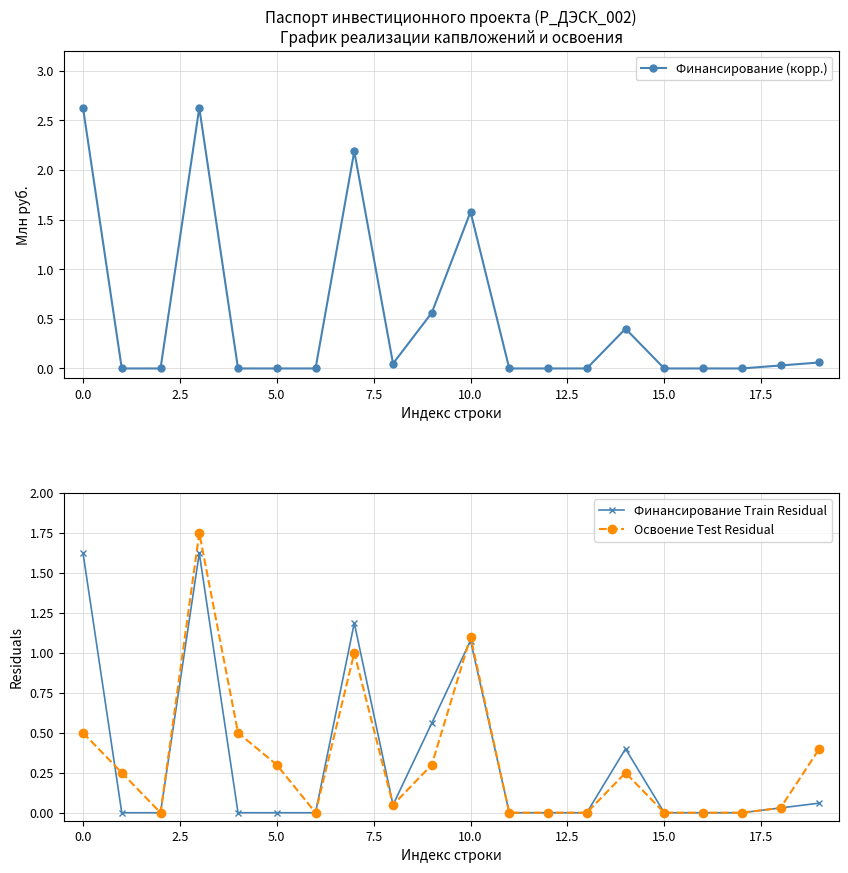

What is the difference between the maximum and minimum values in the Освоение Test Residual series?

1.8